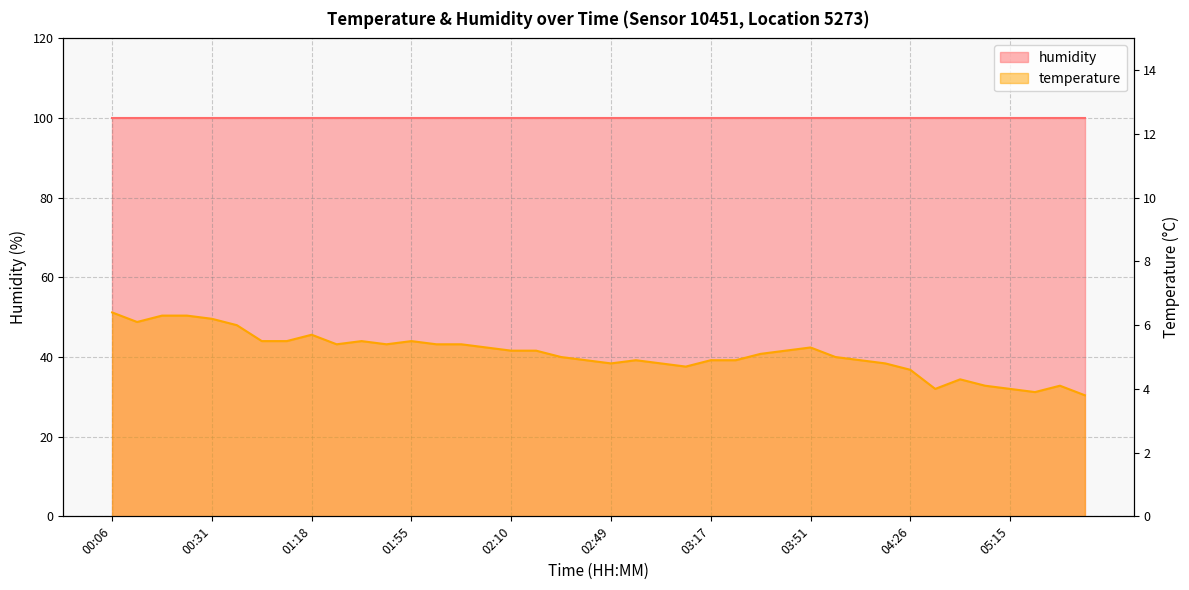

Rank the categories by value from lowest to highest.

05:35, 05:18, 04:43, 05:15, 05:00, 05:20, 04:46, 04:26, 03:07, 02:49, 02:59, 04:18, 02:42, 02:54, 03:17, 03:19, 04:13, 02:39, 04:08, 03:34, 02:10, 02:24, 03:44, 02:05, 03:51, 01:35, 01:52, 01:57, 02:00, 01:00, 01:15, 01:50, 01:55, 01:18, 00:43, 00:08, 00:31, 00:21, 00:26, 00:06